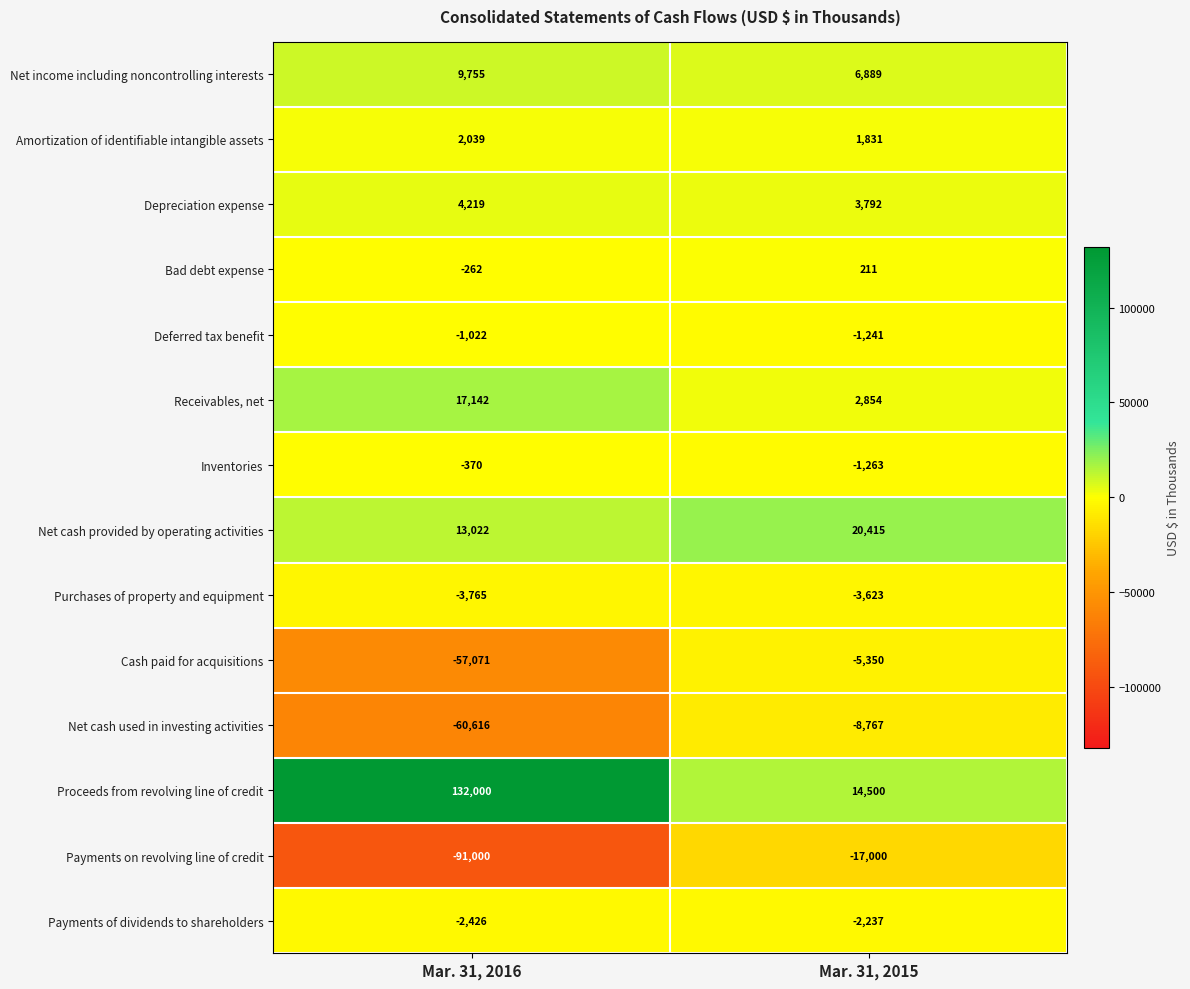

Reading left to right, extract all data points from this chart.

Net income including noncontrolling interests: Mar. 31, 2016=9755	Mar. 31, 2015=6889
Amortization of identifiable intangible assets: Mar. 31, 2016=2039	Mar. 31, 2015=1831
Depreciation expense: Mar. 31, 2016=4219	Mar. 31, 2015=3792
Bad debt expense: Mar. 31, 2016=-262	Mar. 31, 2015=211
Deferred tax benefit: Mar. 31, 2016=-1022	Mar. 31, 2015=-1241
Receivables, net: Mar. 31, 2016=17142	Mar. 31, 2015=2854
Inventories: Mar. 31, 2016=-370	Mar. 31, 2015=-1263
Net cash provided by operating activities: Mar. 31, 2016=13022	Mar. 31, 2015=20415
Purchases of property and equipment: Mar. 31, 2016=-3765	Mar. 31, 2015=-3623
Cash paid for acquisitions: Mar. 31, 2016=-57071	Mar. 31, 2015=-5350
Net cash used in investing activities: Mar. 31, 2016=-60616	Mar. 31, 2015=-8767
Proceeds from revolving line of credit: Mar. 31, 2016=132000	Mar. 31, 2015=14500
Payments on revolving line of credit: Mar. 31, 2016=-91000	Mar. 31, 2015=-17000
Payments of dividends to shareholders: Mar. 31, 2016=-2426	Mar. 31, 2015=-2237